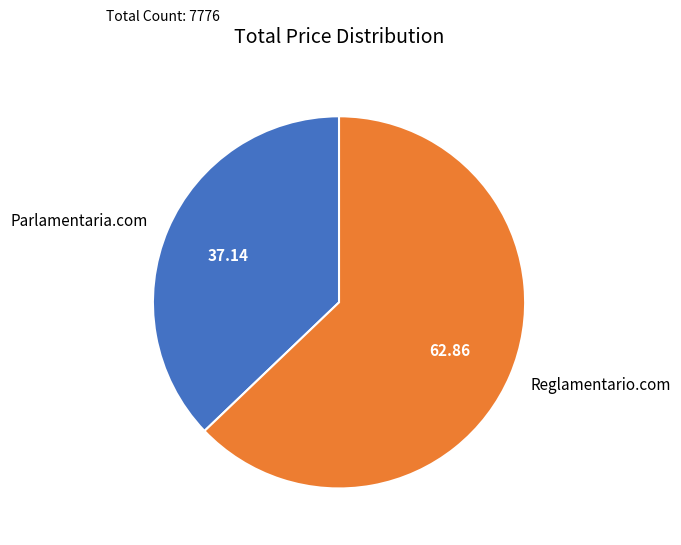

Is the sum of Parlamentaria.com and Reglamentario.com greater than half?

Yes